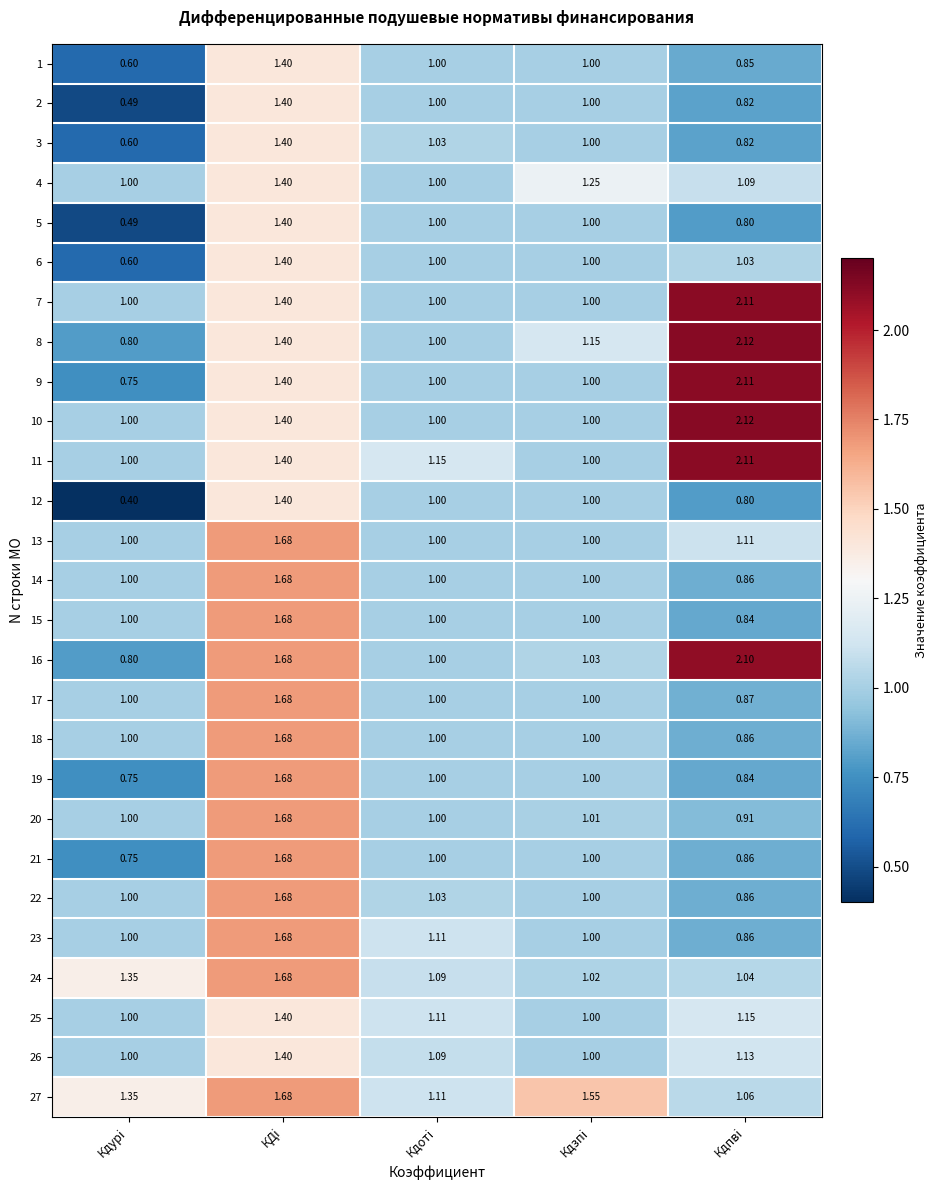

Is the value of 16 at КДi greater than the value of 19 at Кдпвi?

Yes